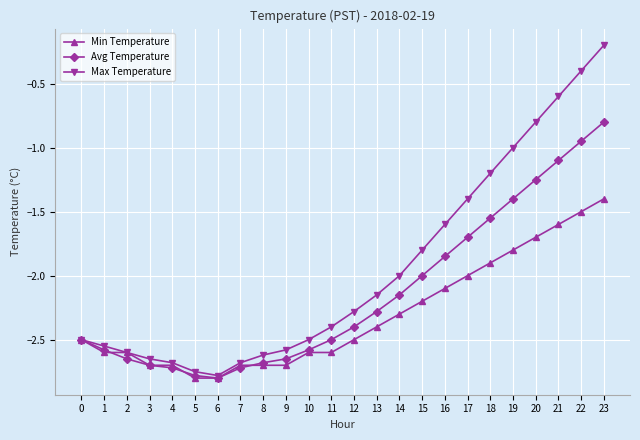

At which label is Max Temperature closest to -1?

19